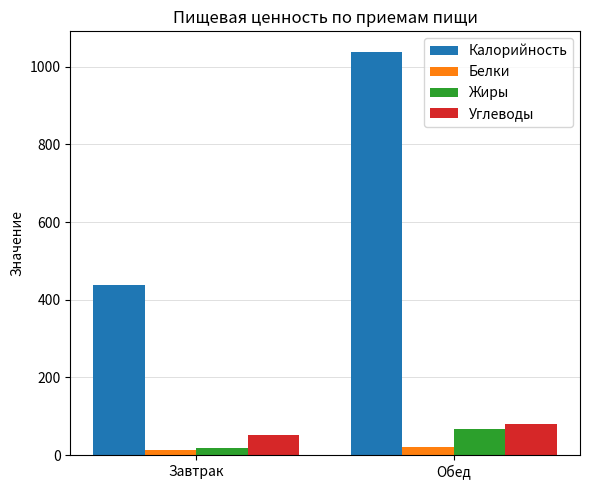

Where is Жиры nearest to the value 42?

Завтрак